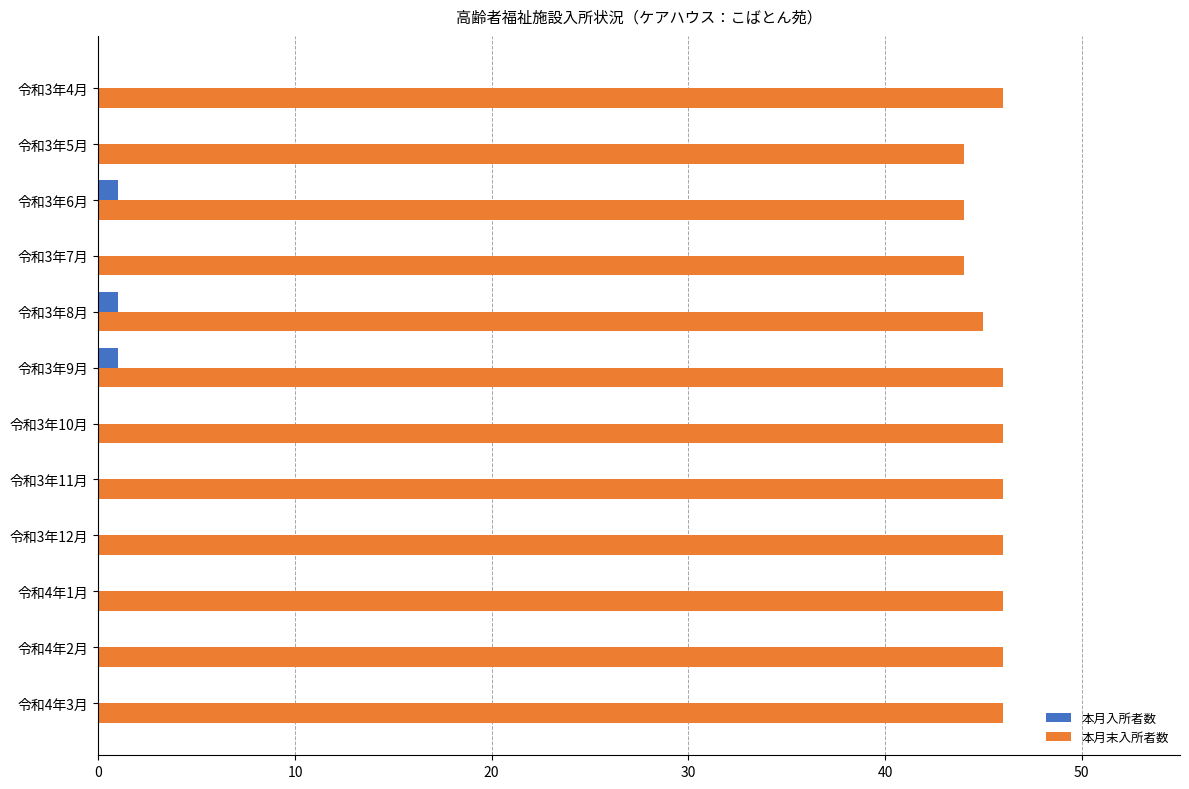

True or false: 本月入所者数 has a value of 1 at 令和3年9月.

True